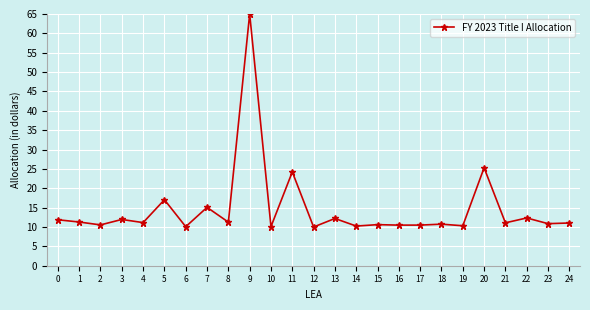

The value at 21 is 18.2. True or false?

False